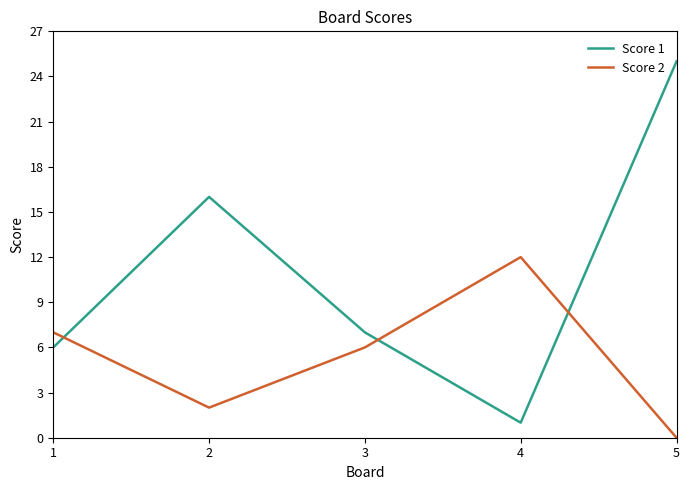

How many intersections are there between Score 1 and Score 2?

3